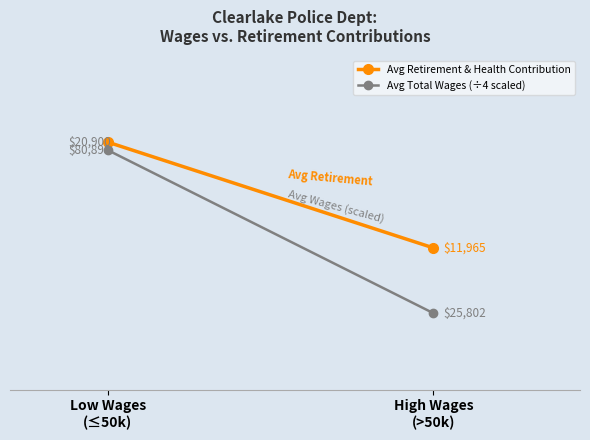

Reading left to right, extract all data points from this chart.

Avg Retirement & Health Contribution: Low Wages
(≤50k)=20900.5	High Wages
(>50k)=11965.0
Avg Total Wages (÷4 scaled): Low Wages
(≤50k)=20224.5	High Wages
(>50k)=6450.4